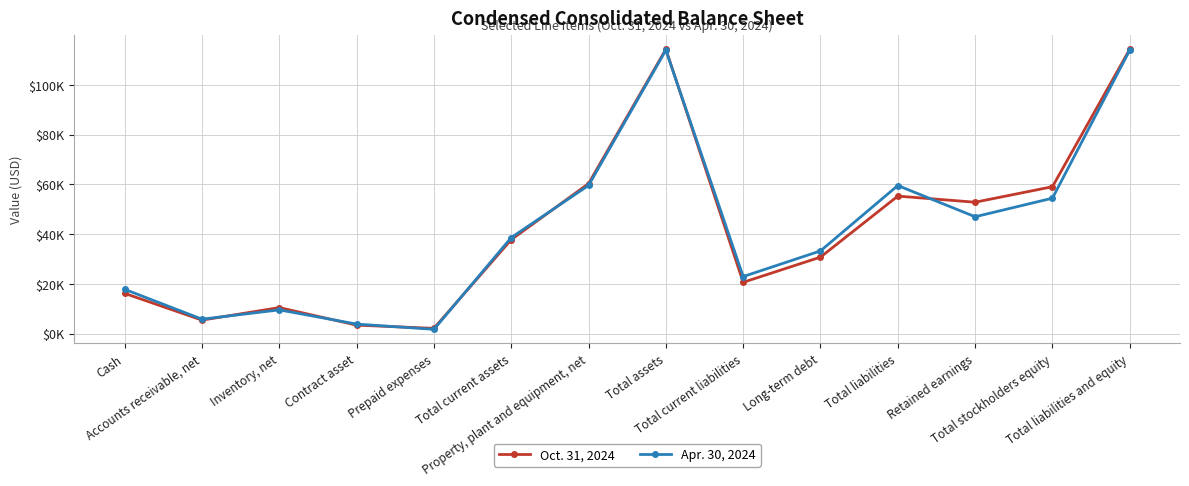

What are all the series names shown in the legend?

Oct. 31, 2024, Apr. 30, 2024